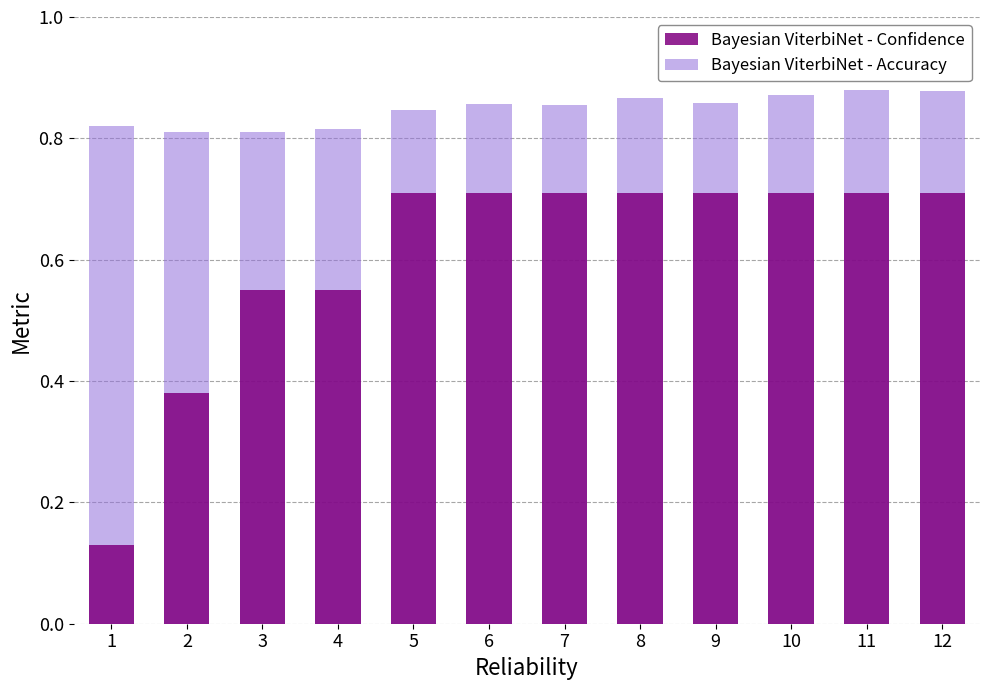

What is the difference between the maximum and minimum values in the Bayesian ViterbiNet - Accuracy series?

0.1